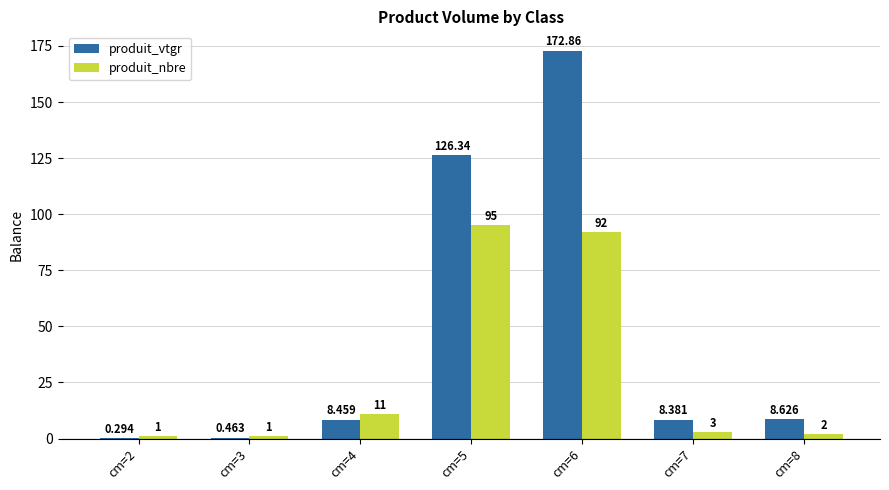

What is the approximate value of produit_vtgr at cm=7?

8.4